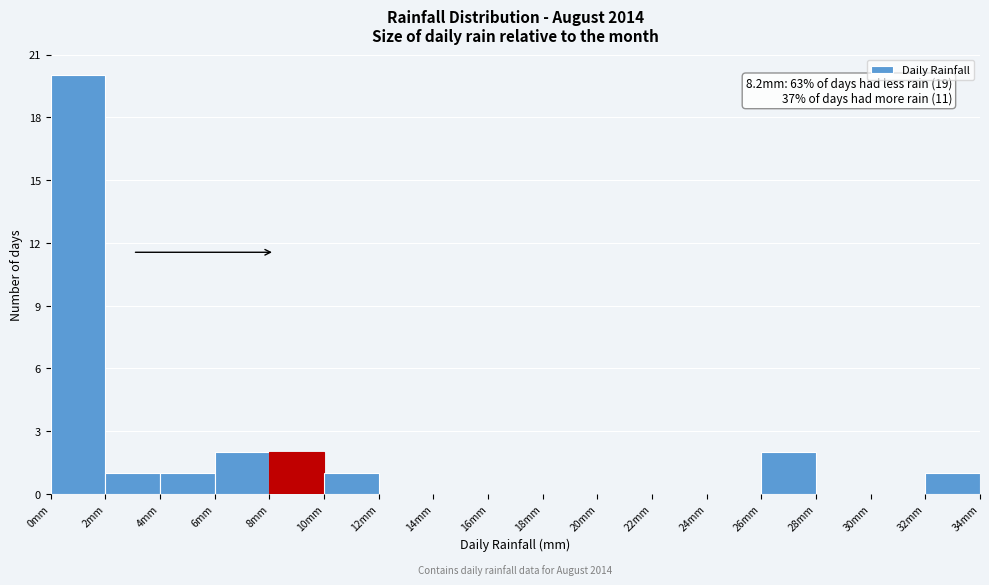

Over which range of the x-axis is the bar tallest?

0 to 2